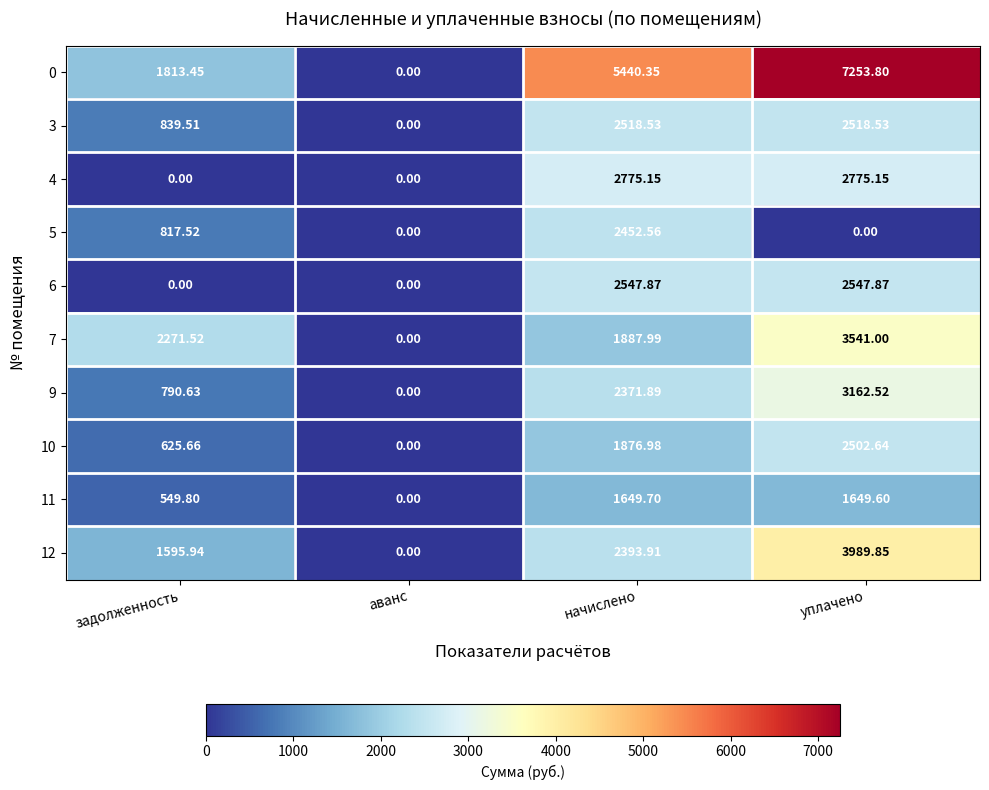

At which category is the sum across all series the highest?

уплачено